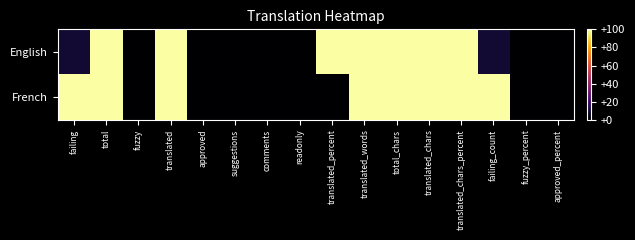

How many categories are shown in the chart?

16